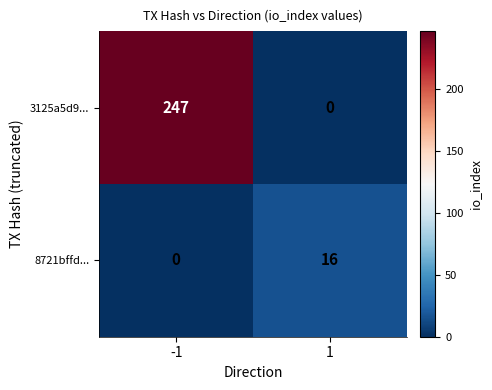

What is the highest value of the 3125a5d9... series?

247